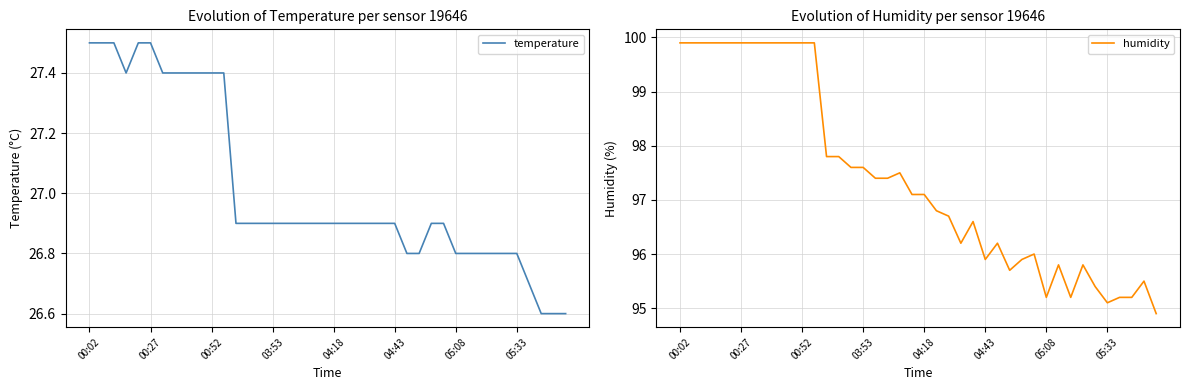

True or false: humidity and temperature cross at least once.

False